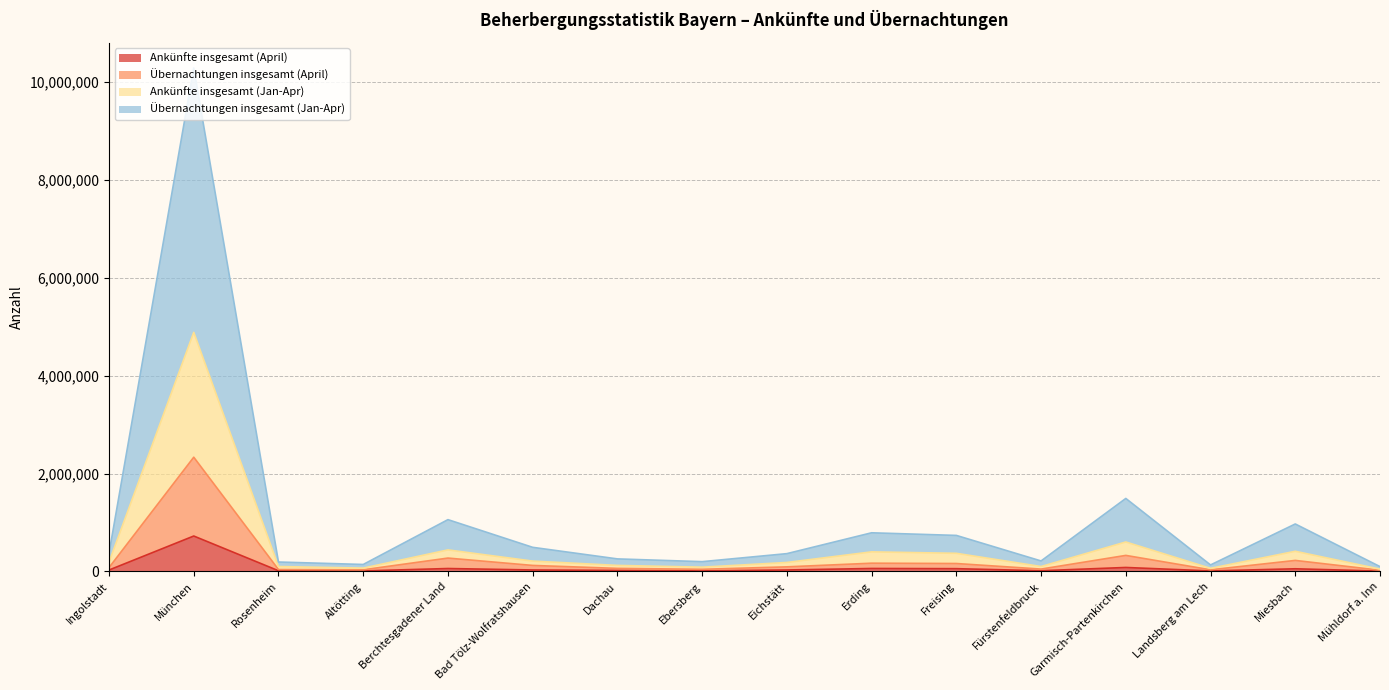

What position from the left is Garmisch-Partenkirchen?

13